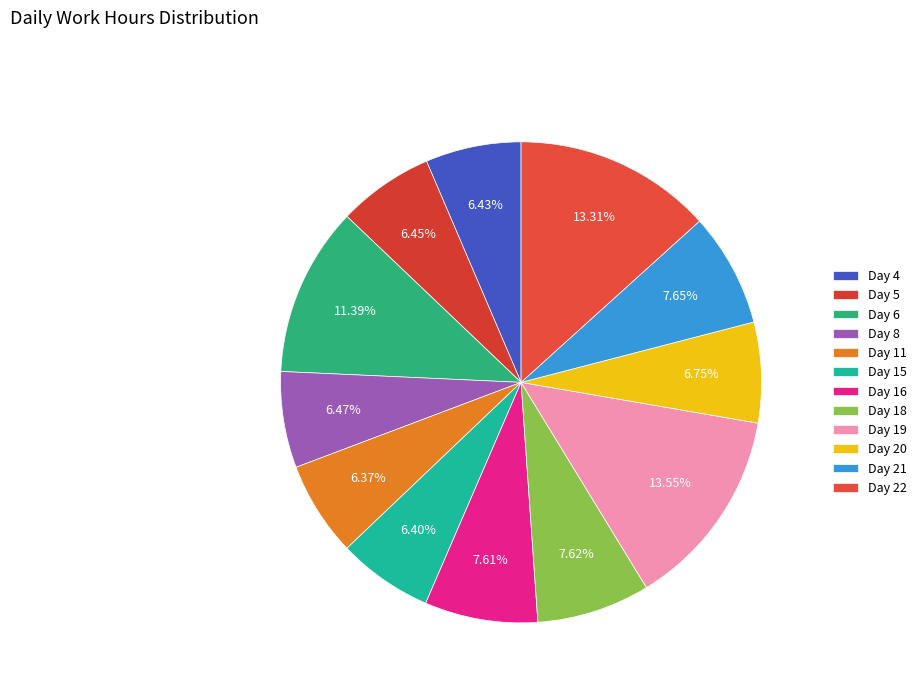

To the nearest percent, what is the difference between the largest and smallest slice percentages?

7%